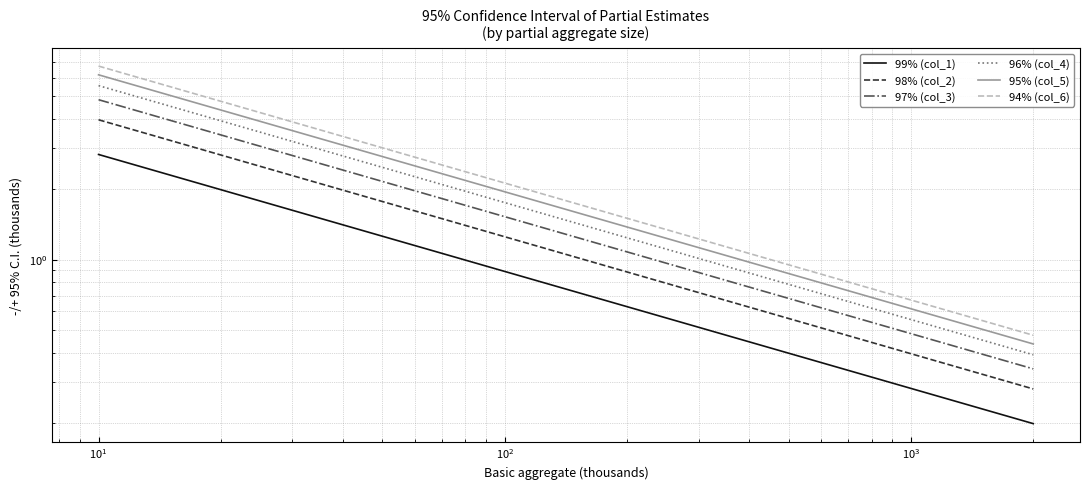

Which series has the largest range (max minus min)?

94% (col_6)